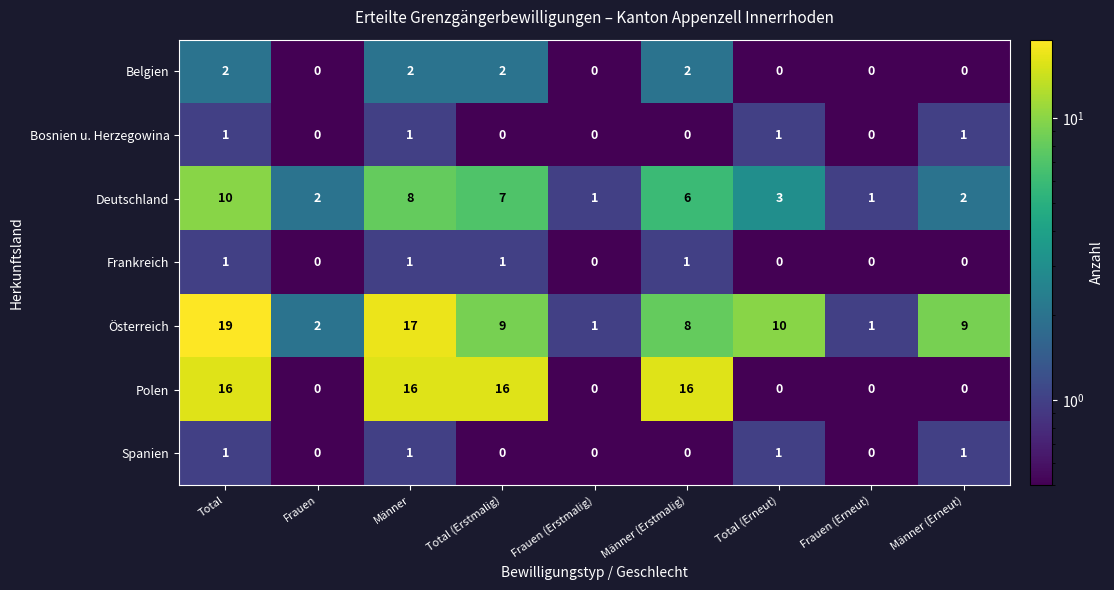

What is the sum of the Deutschland values at Männer and Total (Erneut)?

11